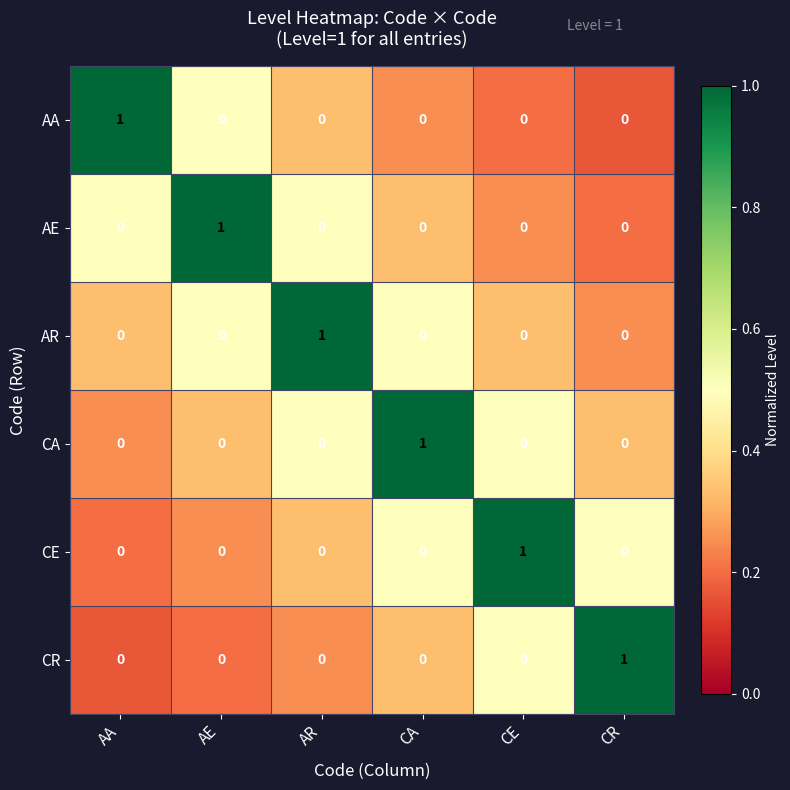

The value of AE at CE is 1. True or false?

False